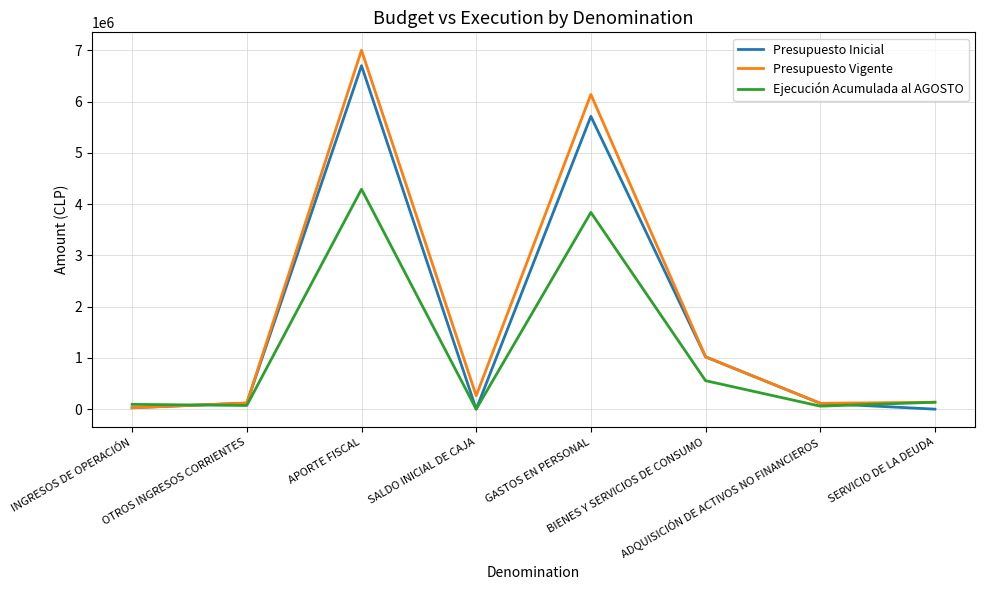

What are all the series names shown in the legend?

Presupuesto Inicial, Presupuesto Vigente, Ejecución Acumulada al AGOSTO